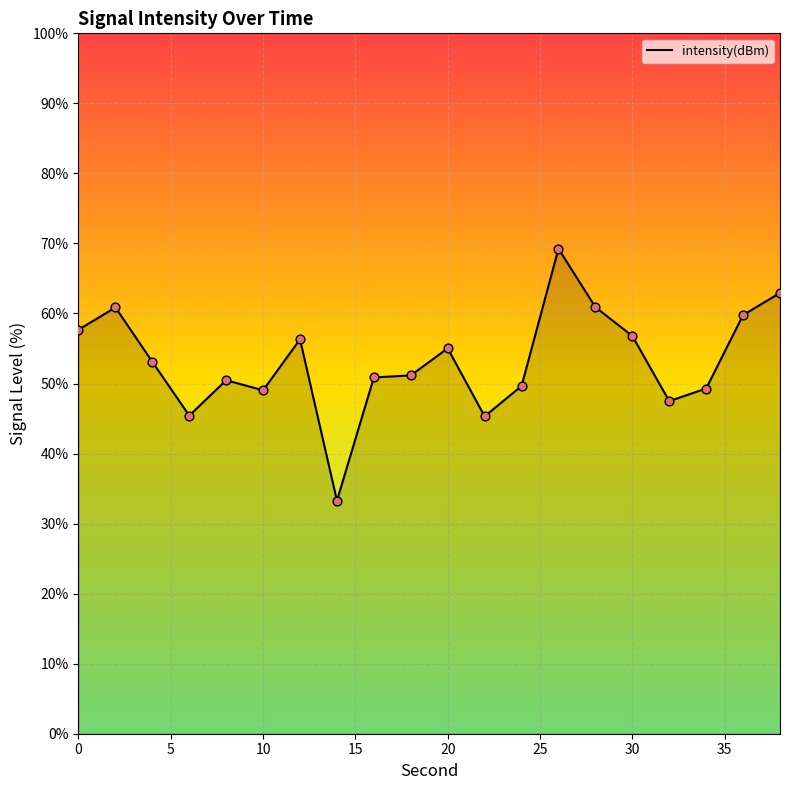

What is the difference between the maximum and minimum values?

36.0